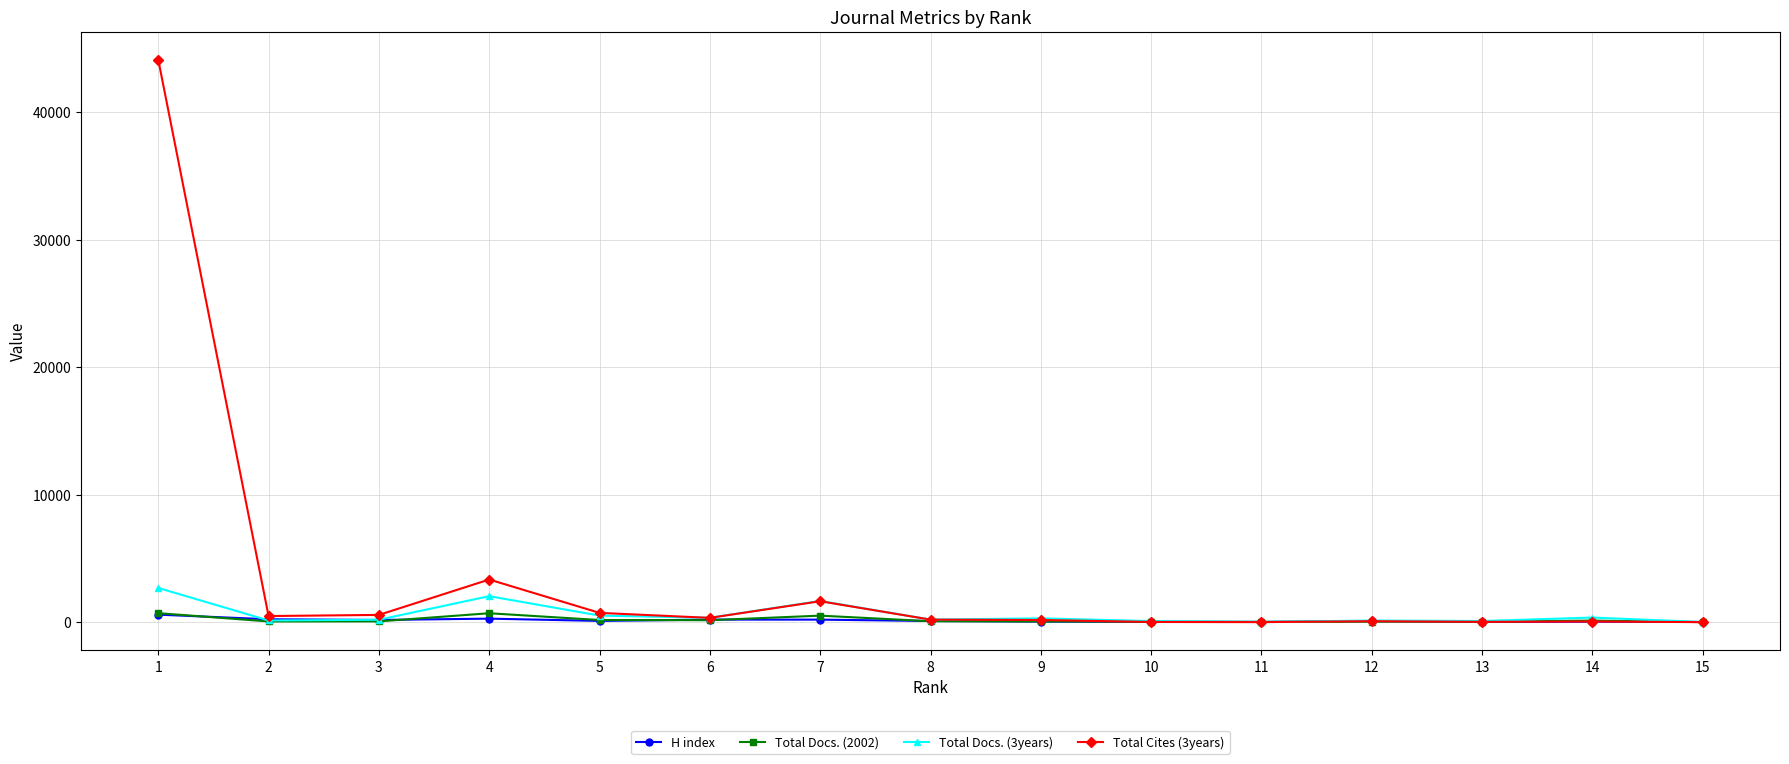

What is the value of the H index point at the 12th from the left?

77